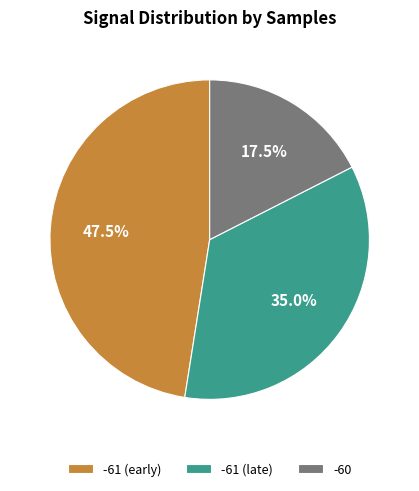

How many slices are in this pie chart?

3